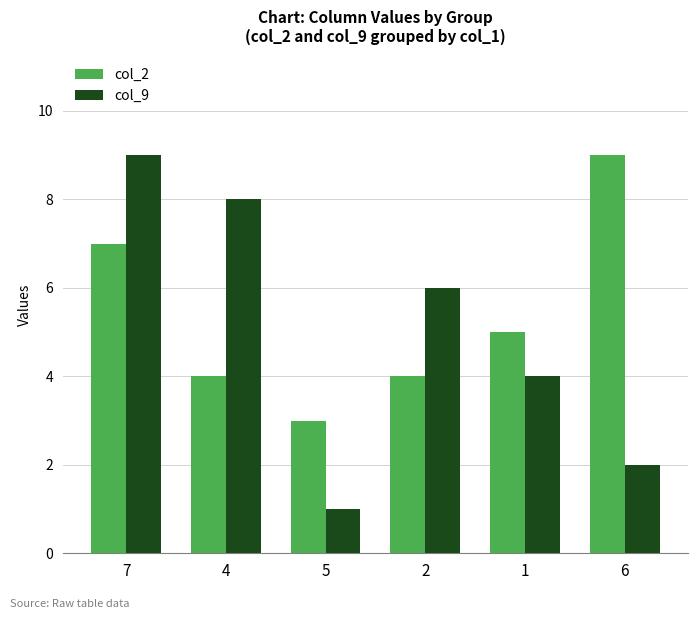

True or false: col_9 has a value of 13 at 7.

False